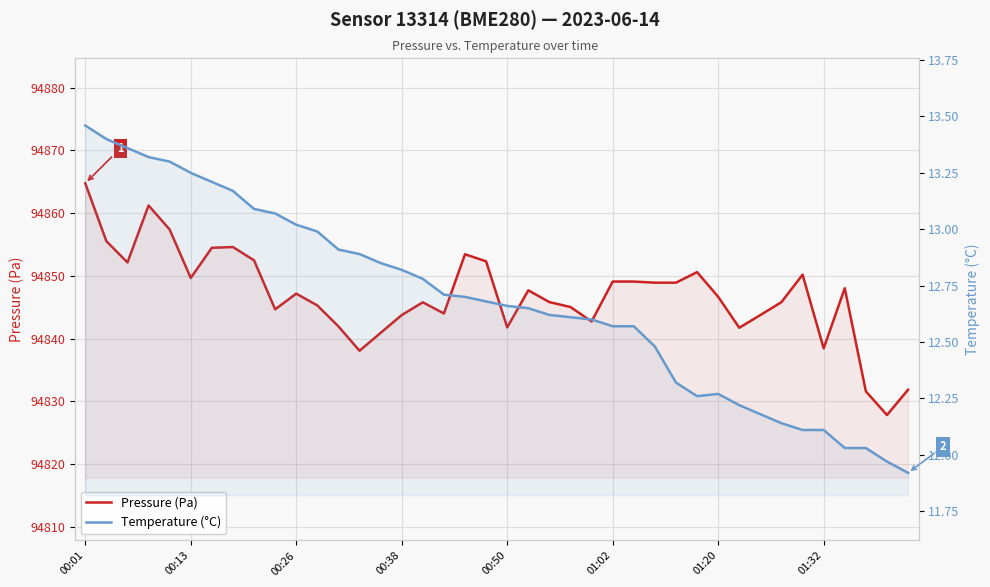

Which series has the largest total across all categories?

Pressure (Pa)